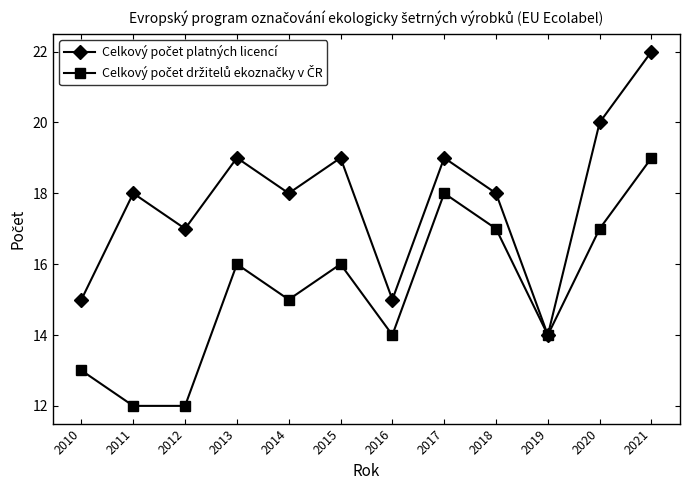

What is the maximum value shown in the chart?

22